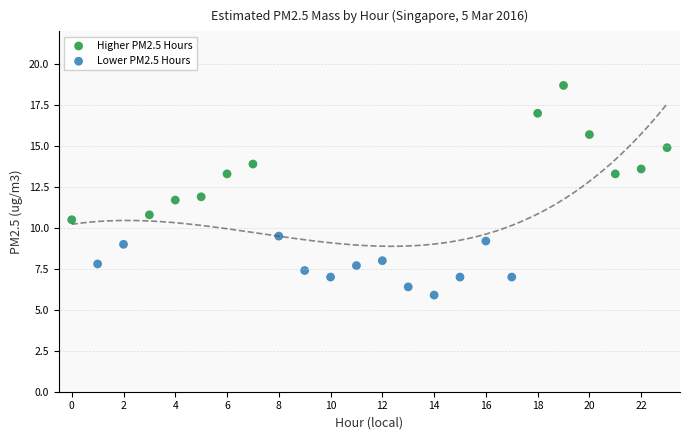

Which series reaches the minimum Y coordinate?

Lower PM2.5 Hours